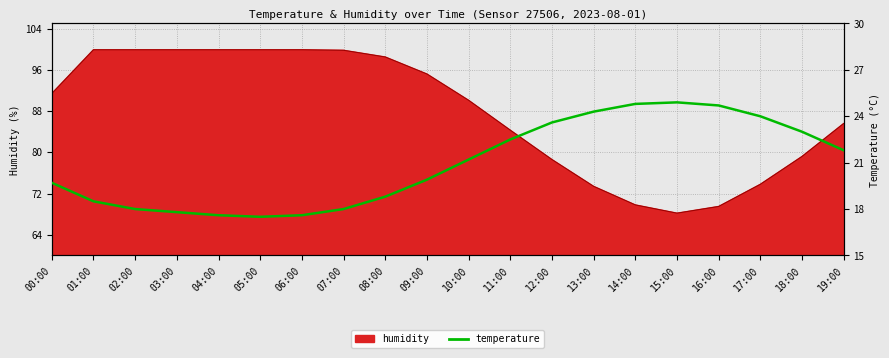

What is the average value?

20.9